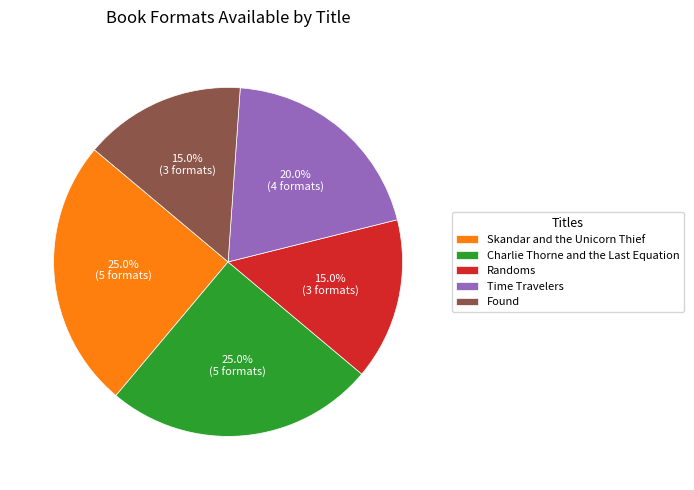

Count the number of slices in the pie.

5